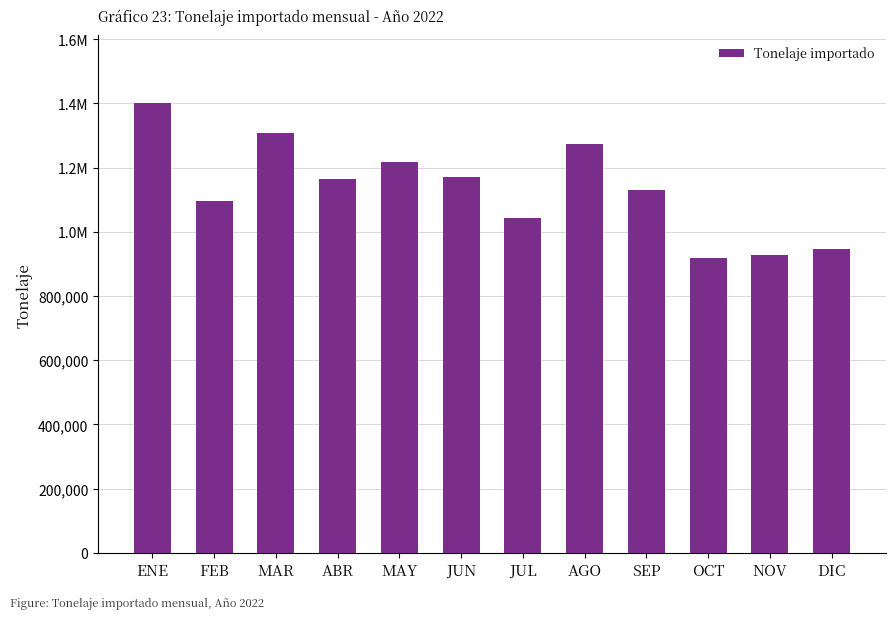

Are the bars horizontal?

No